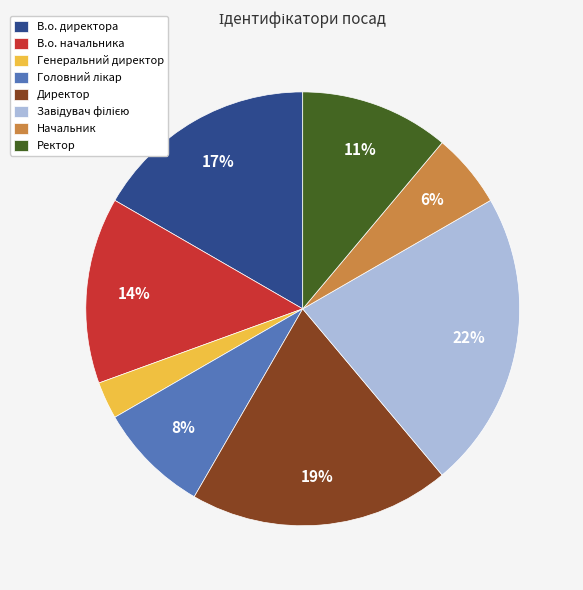

Combined, do В.о. начальника and Ректор account for over 50%?

No